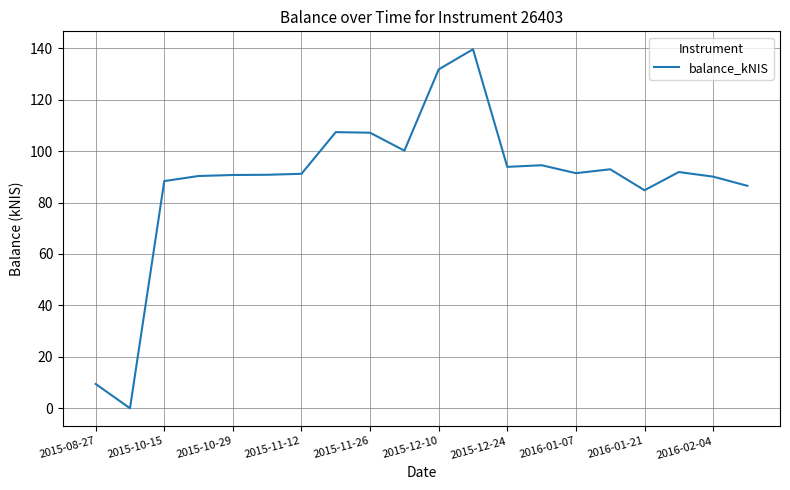

What is the difference between the maximum and minimum values?

139.6